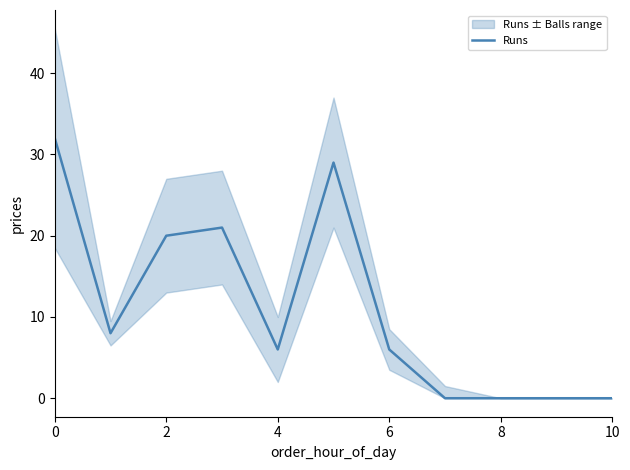

How many interior local peaks (higher than both neighbors) does the data have?

2